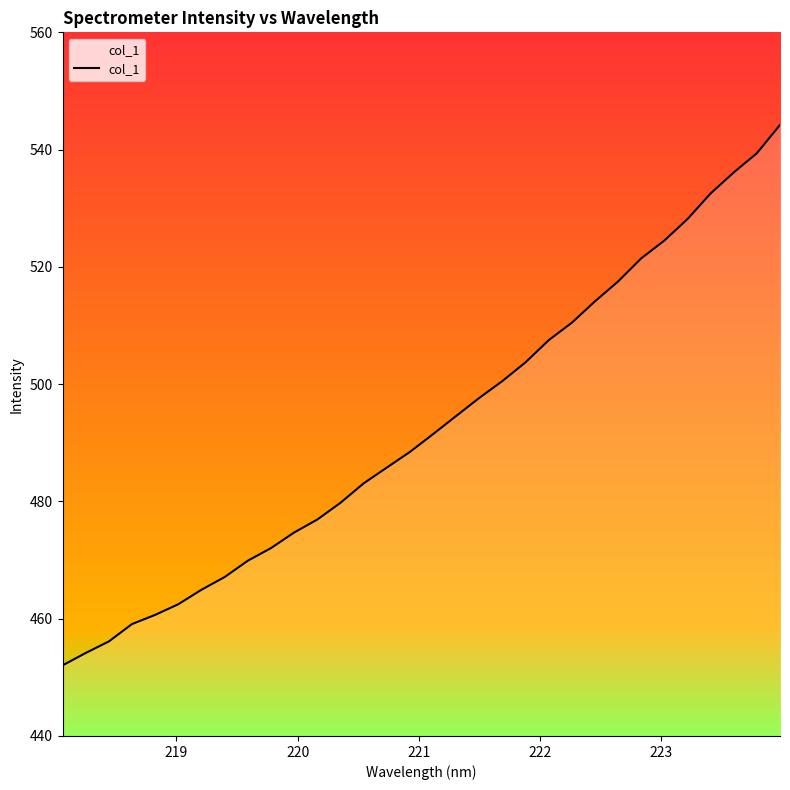

What is the minimum value shown in the chart?

452.0